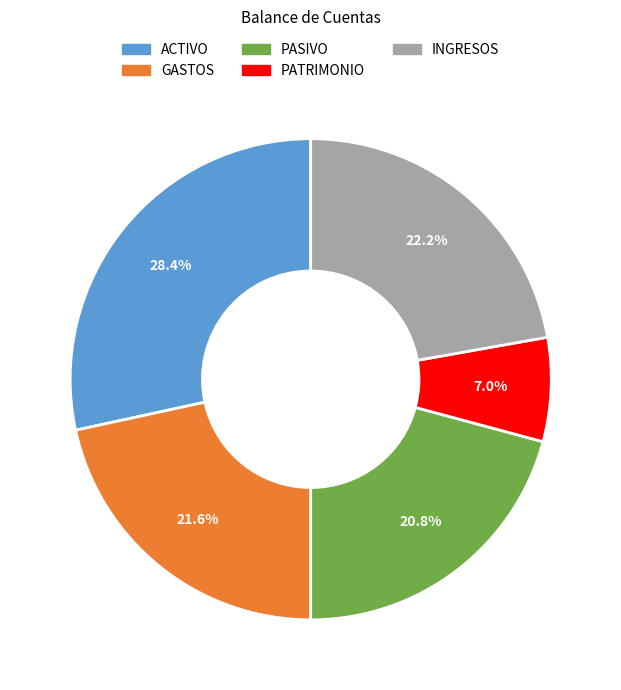

Is it true that PATRIMONIO is 1% of the pie?

False